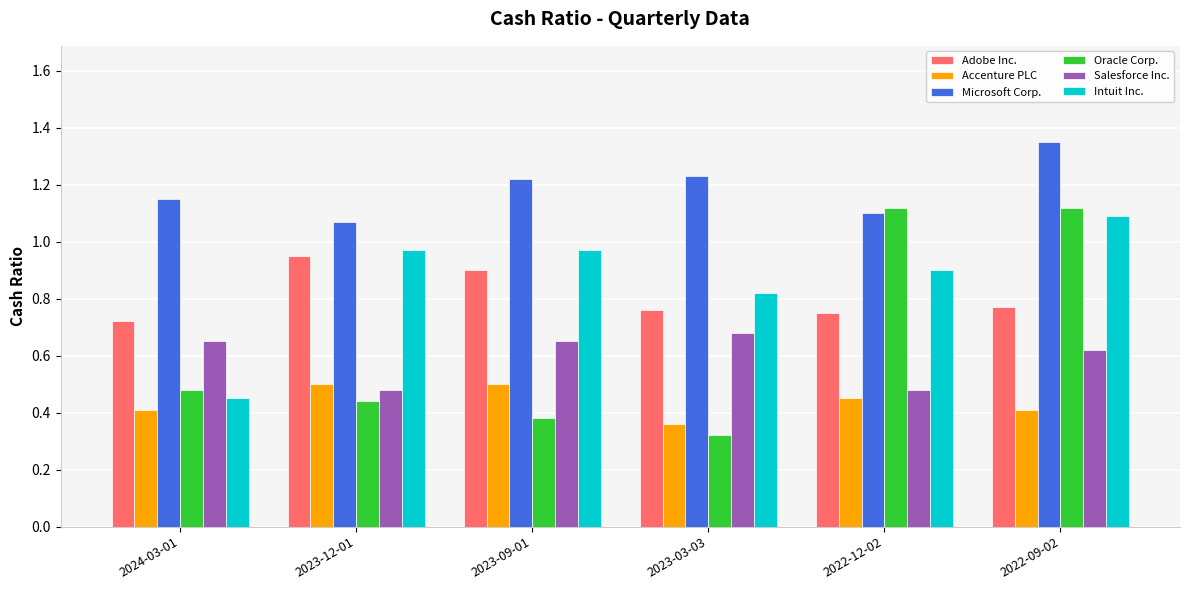

Rank the series by their maximum value, from lowest to highest.

Accenture PLC, Salesforce Inc., Adobe Inc., Intuit Inc., Oracle Corp., Microsoft Corp.